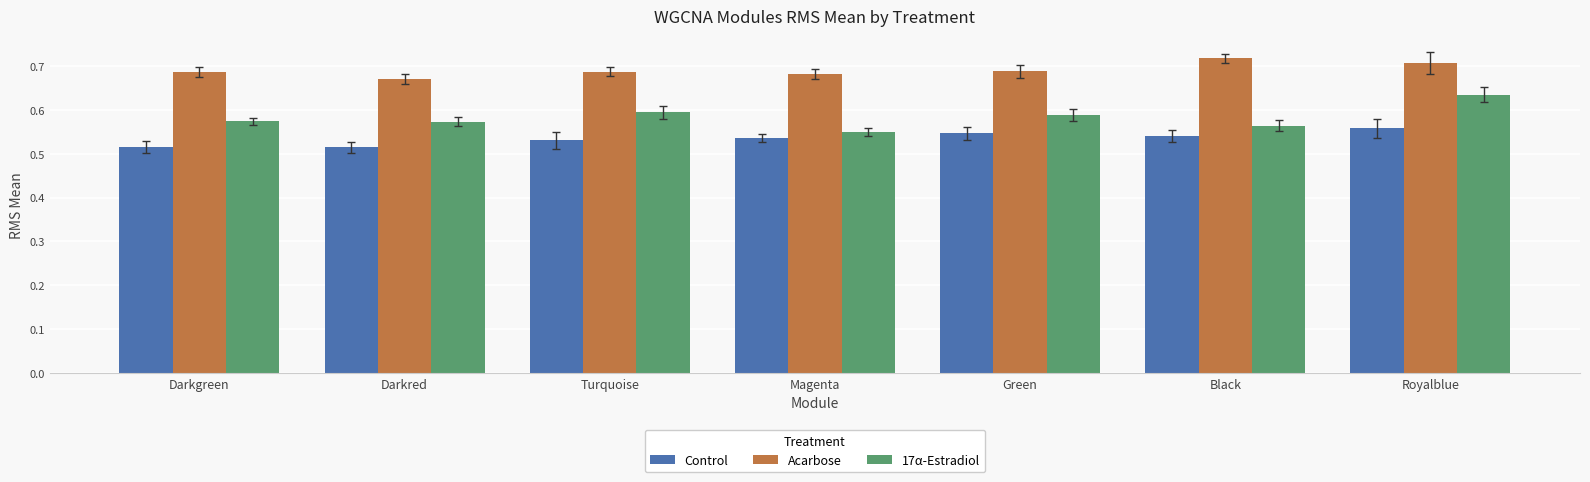

Count the Acarbose values in the range 0 to 1.

7